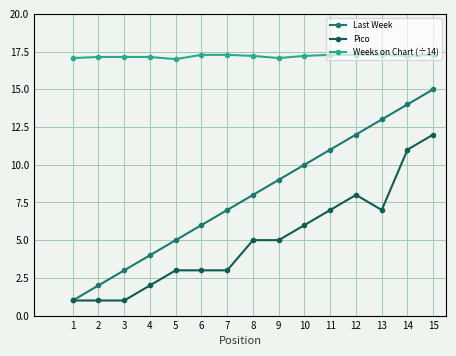

True or false: Last Week has more than 1 points higher than both neighbors.

False